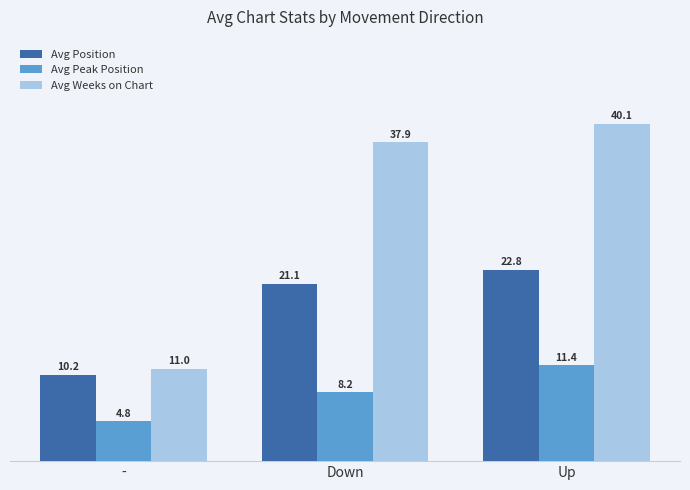

What is the sum of the Avg Weeks on Chart values at Up and -?

51.1